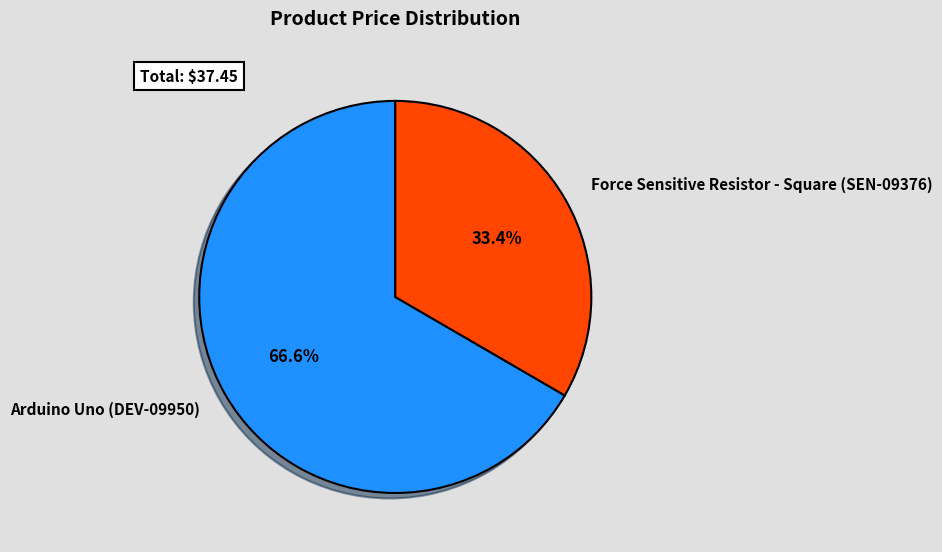

To the nearest percent, what is the difference between the largest and smallest slice percentages?

33%